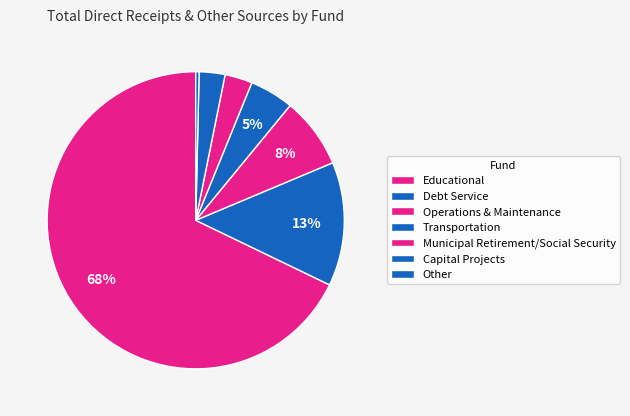

How many slices are in this pie chart?

7